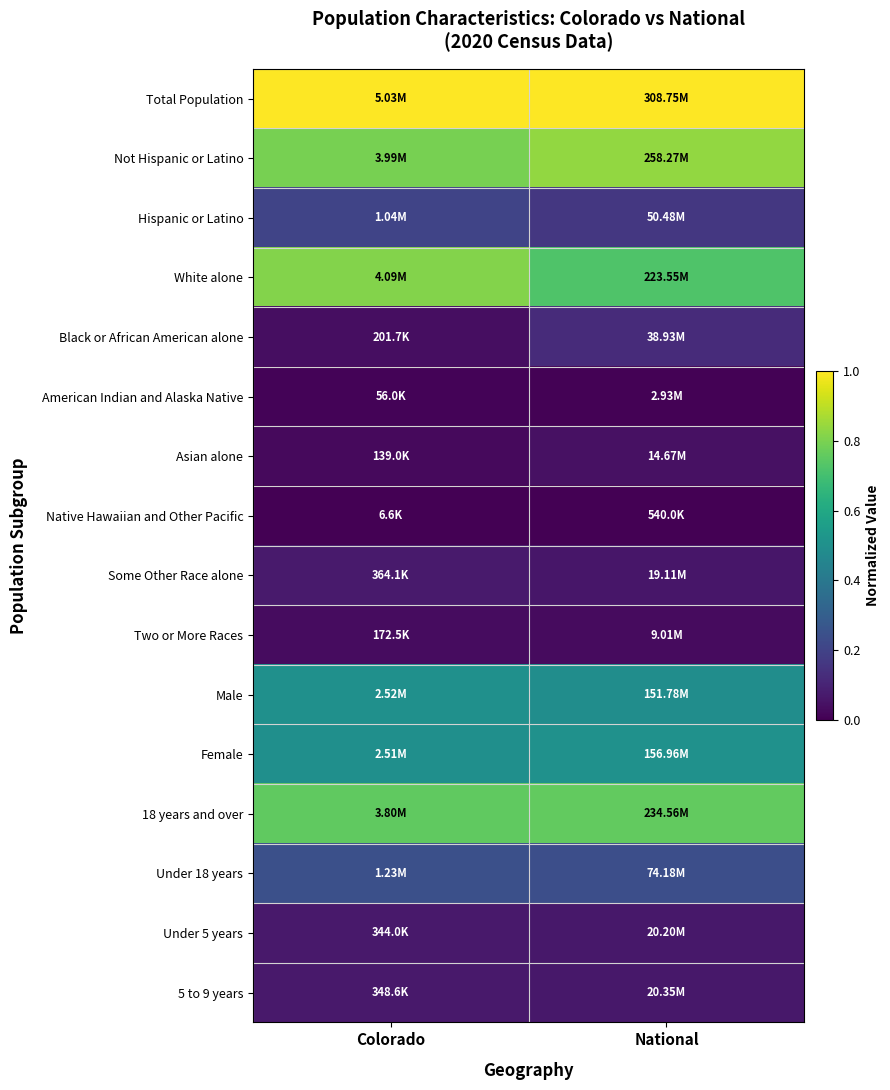

Reading left to right, transcribe all the data shown in this chart.

Total Population: Colorado=1.0	National=1.0
Not Hispanic or Latino: Colorado=0.8	National=0.8
Hispanic or Latino: Colorado=0.2	National=0.2
White alone: Colorado=0.8	National=0.7
Black or African American alone: Colorado=0.0	National=0.1
American Indian and Alaska Native: Colorado=0.0	National=0.0
Asian alone: Colorado=0.0	National=0.0
Native Hawaiian and Other Pacific: Colorado=0.0	National=0.0
Some Other Race alone: Colorado=0.1	National=0.1
Two or More Races: Colorado=0.0	National=0.0
Male: Colorado=0.5	National=0.5
Female: Colorado=0.5	National=0.5
18 years and over: Colorado=0.8	National=0.8
Under 18 years: Colorado=0.2	National=0.2
Under 5 years: Colorado=0.1	National=0.1
5 to 9 years: Colorado=0.1	National=0.1